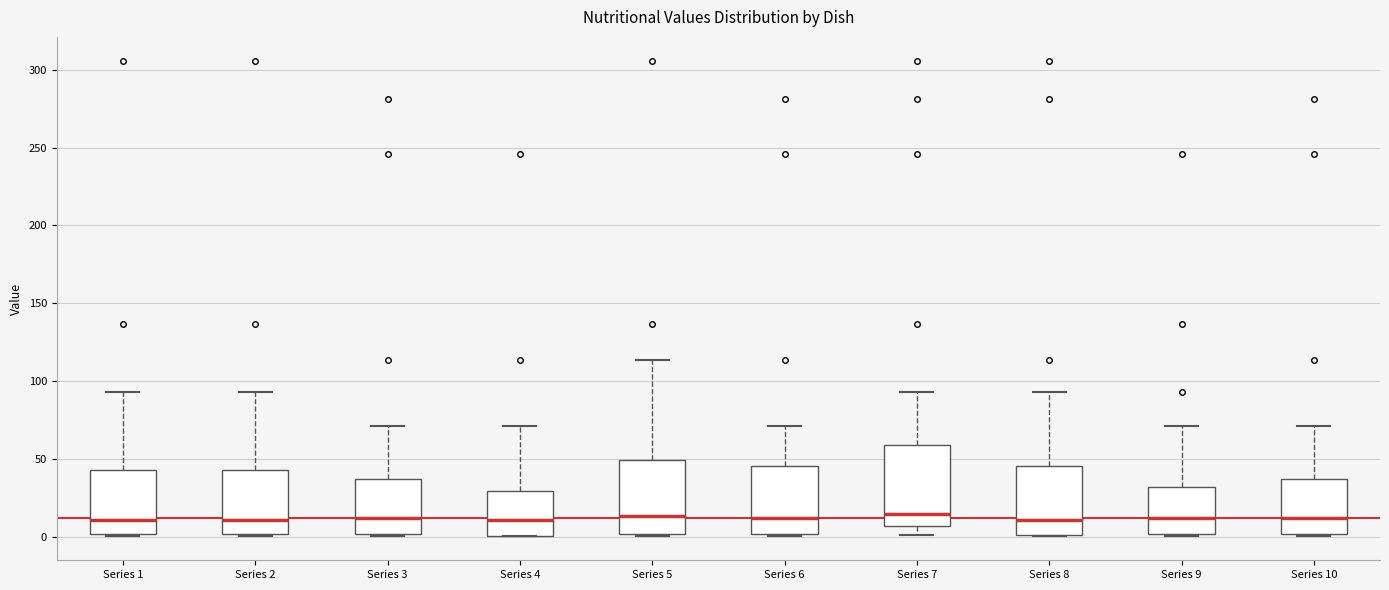

Where does the median line of the box for Series 6 sit on the y-axis? The values are not printed on the chart, so give them approximately, as read against the axis.

10